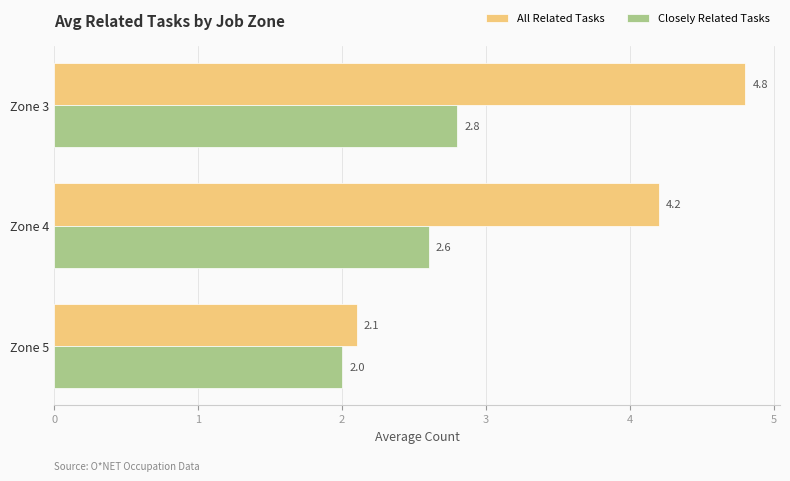

Rank the series by their maximum value, from highest to lowest.

All Related Tasks, Closely Related Tasks